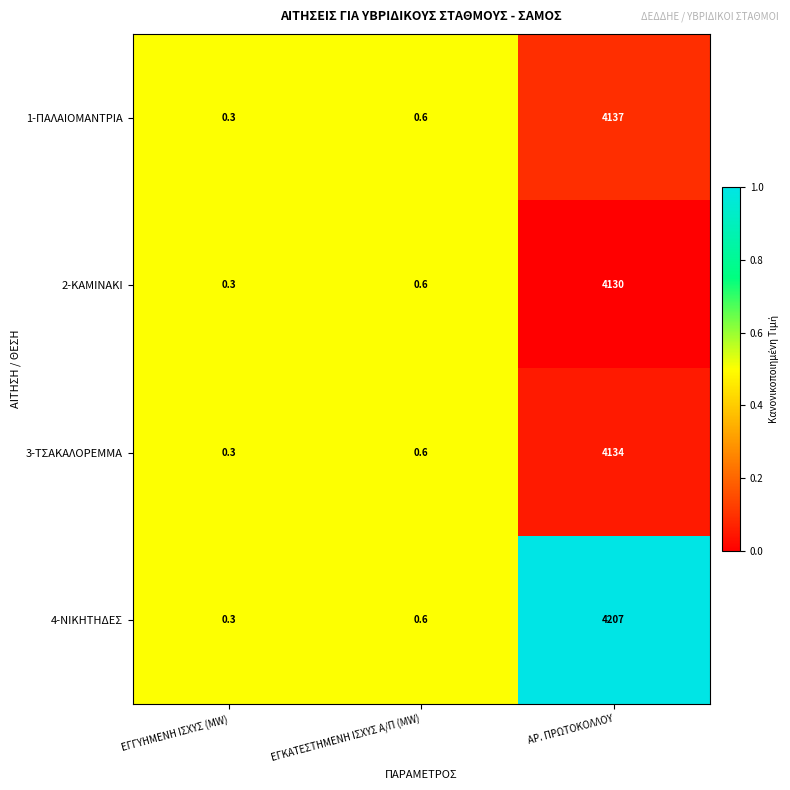

Where is 2-ΚΑΜΙΝΑΚΙ nearest to the value 2065?

ΕΓΚΑΤΕΣΤΗΜΕΝΗ ΙΣΧΥΣ Α/Π (MW)